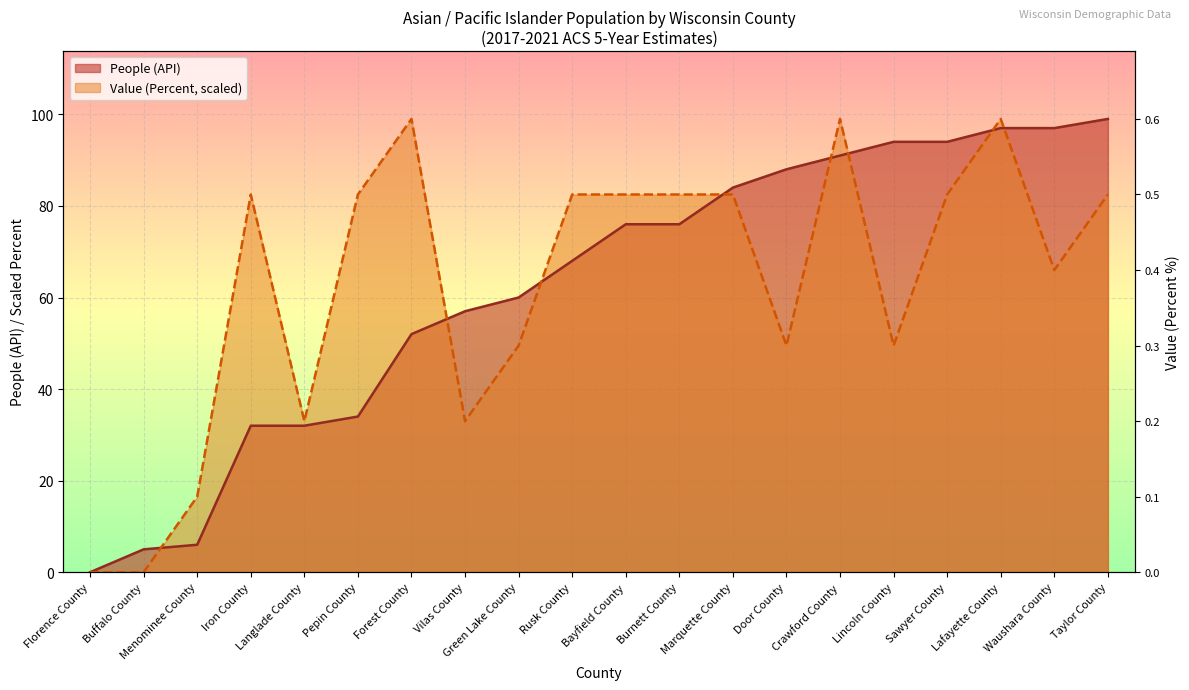

Which has a higher value, Burnett County or Menominee County?

Burnett County